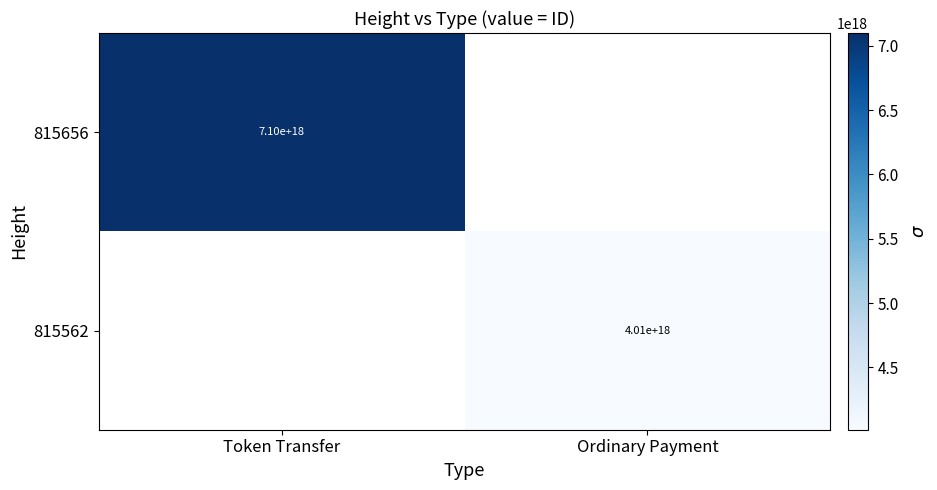

Is the value of 815562 at Ordinary Payment greater than the value of 815656 at Token Transfer?

No